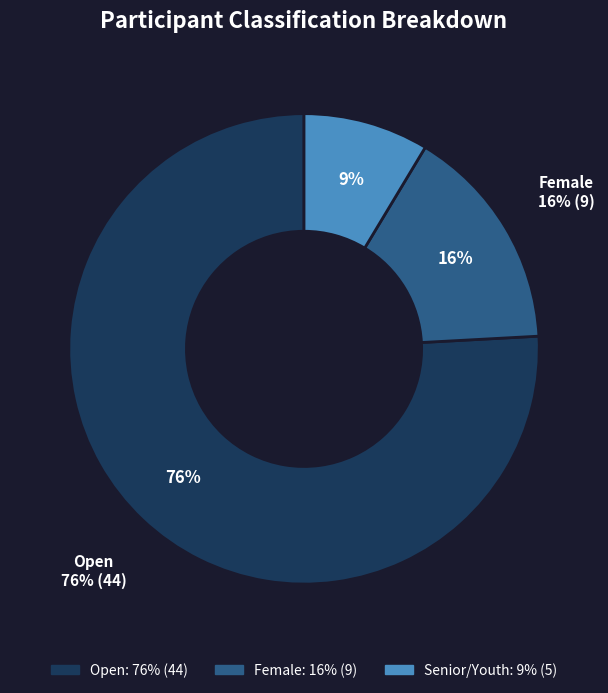

Does Female account for over 50% of the chart?

No